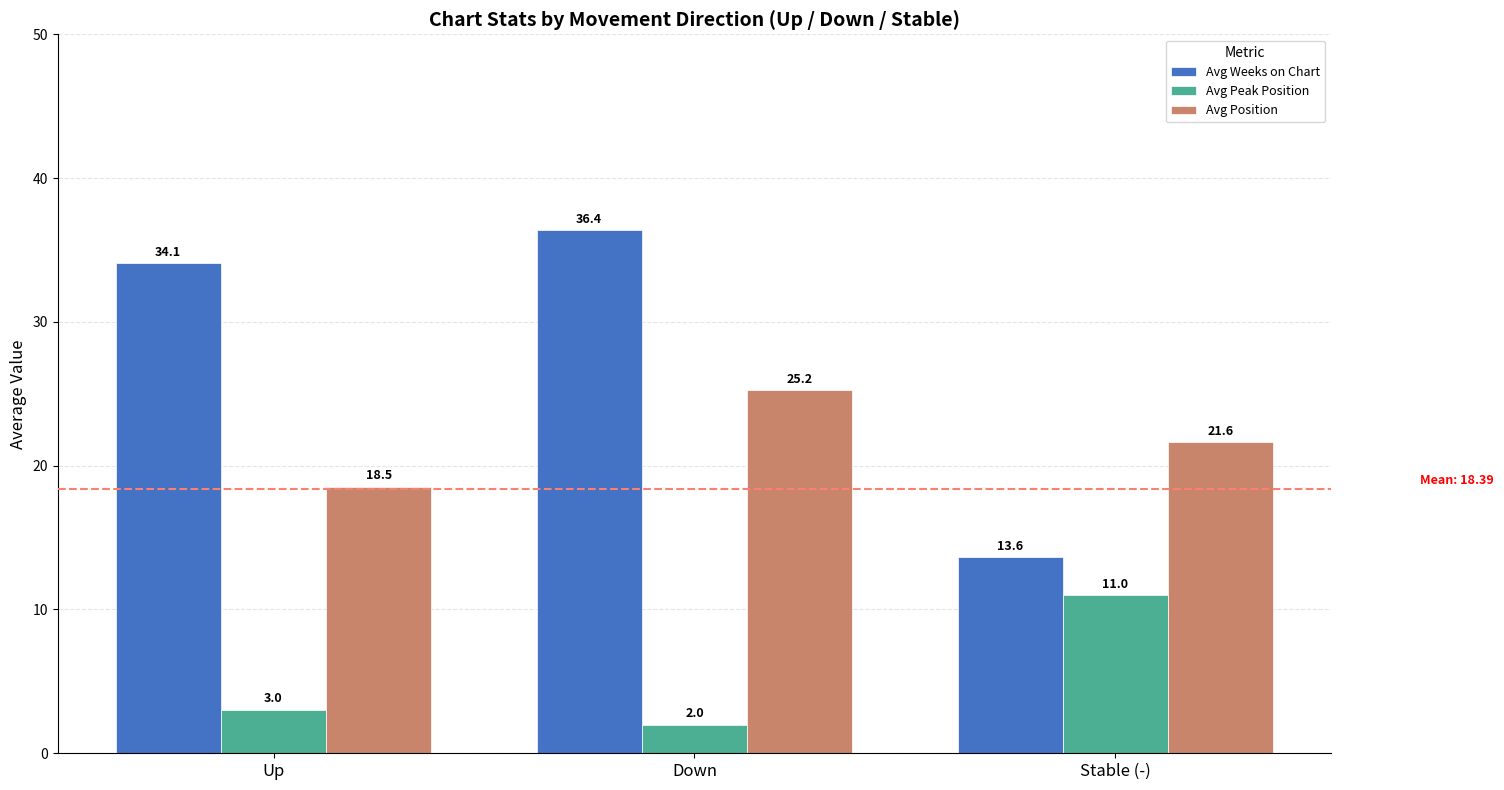

List the series in order of their overall mean, highest first.

Avg Weeks on Chart, Avg Position, Avg Peak Position